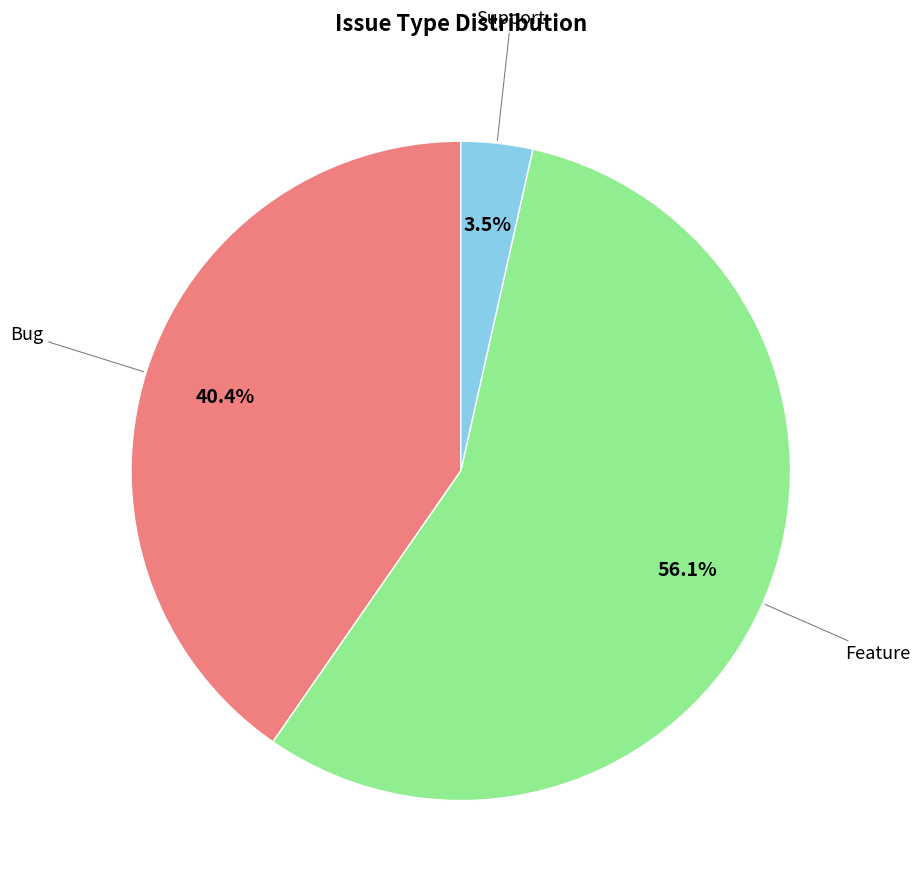

How many slices are in this pie chart?

3